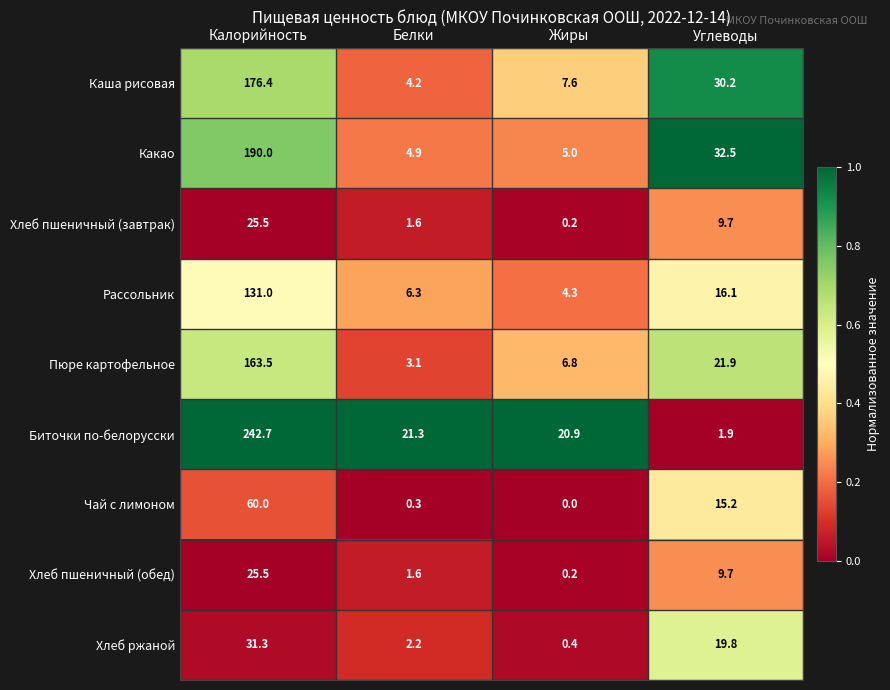

What is the sum of the Хлеб пшеничный (обед) values at Жиры and Калорийность?

25.7